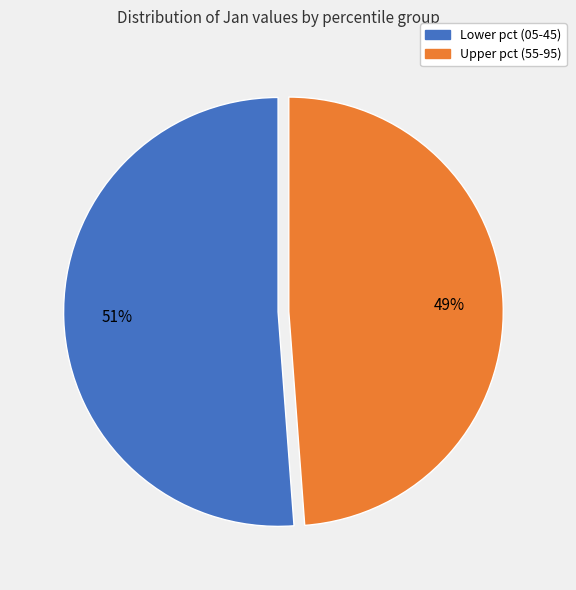

To the nearest percent, what is the difference between the largest and smallest slice percentages?

2%